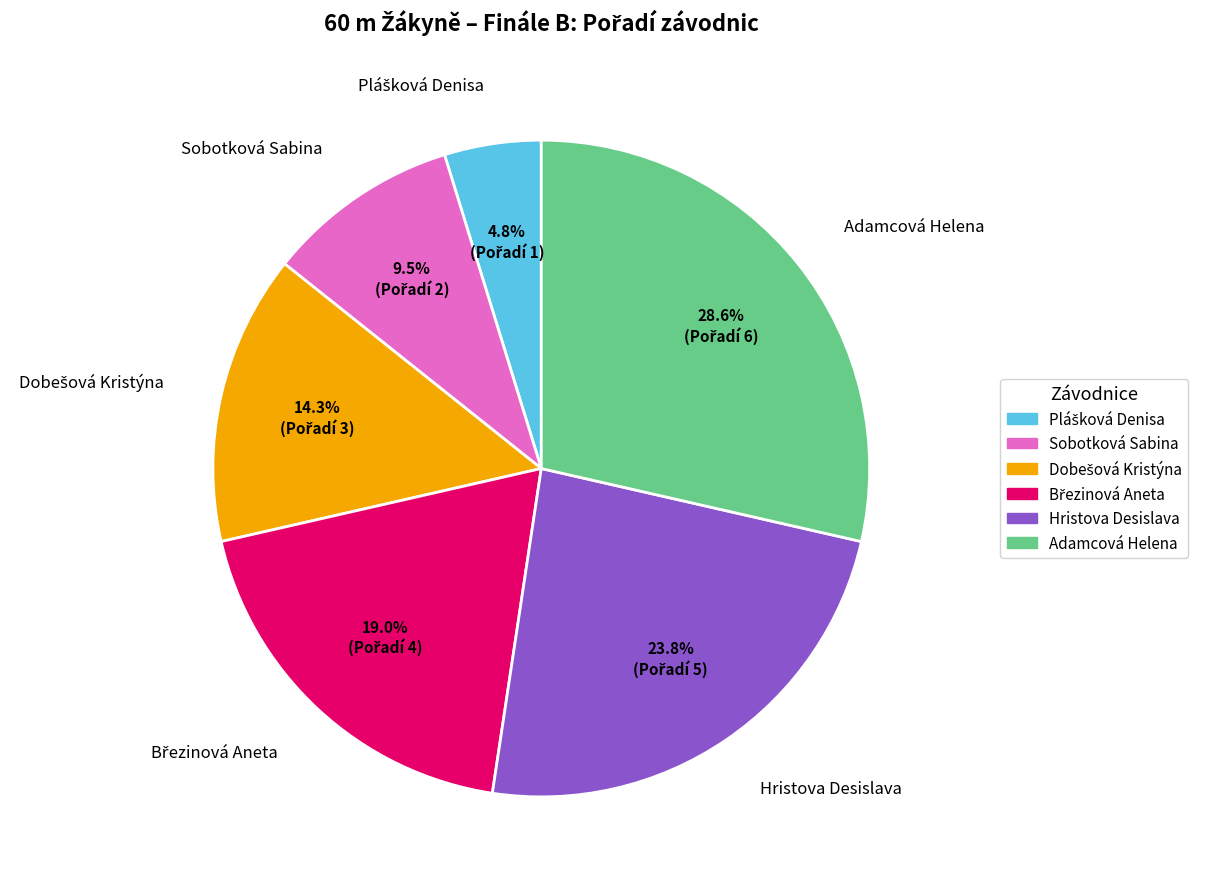

Does Hristova Desislava represent more than half of the total?

No